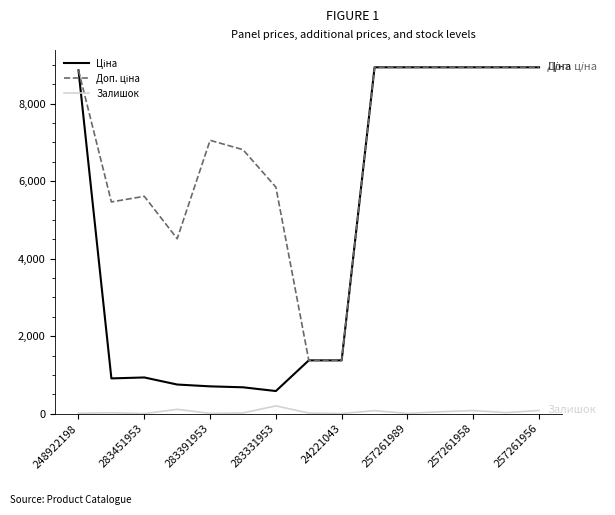

What is the greatest value displayed?

8934.1